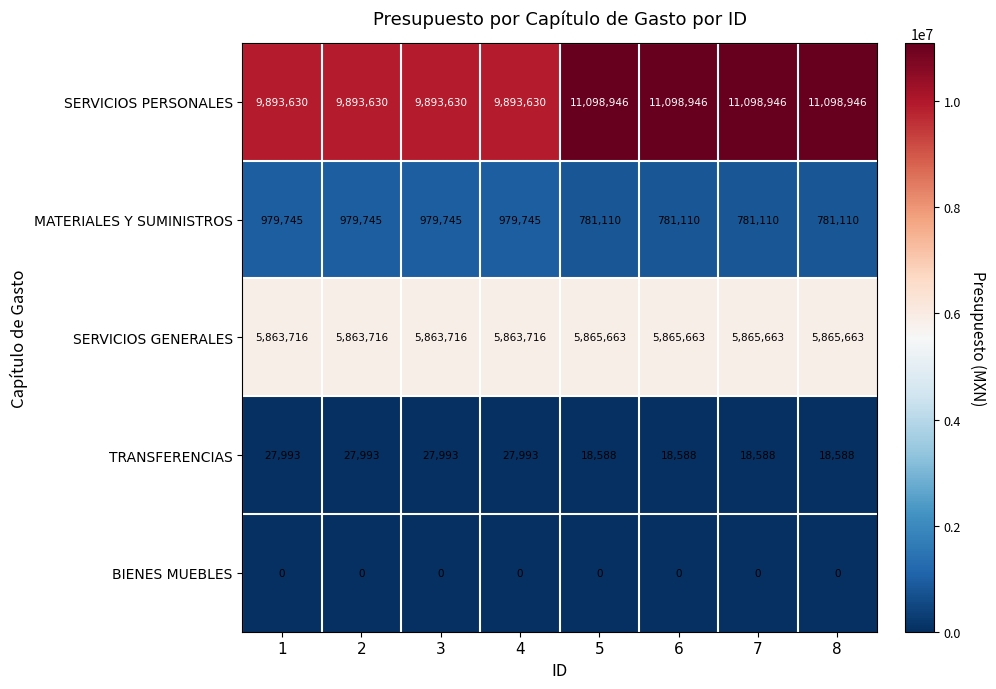

True or false: MATERIALES Y SUMINISTROS has a value of 1445994 at 2.

False